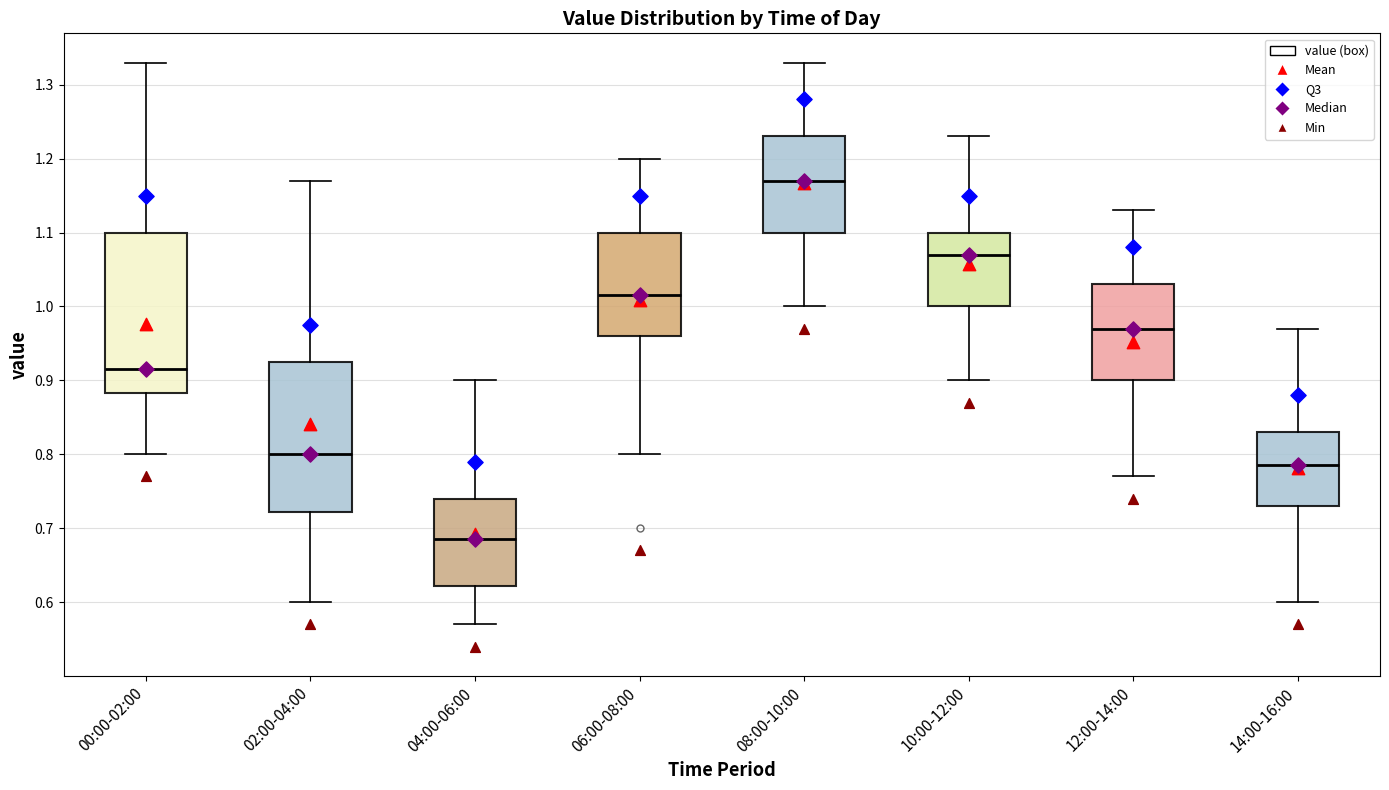

Reading left to right, transcribe this box plot: for each box, give where its median line is, the range the box spans, and where its two whiskers end, as read against the y-axis. The values are not printed on the chart, so give them approximately, as read against the axis.

00:00-02:00: median 0.92, box 0.88 to 1.10, whiskers 0.80 to 1.33
02:00-04:00: median 0.80, box 0.72 to 0.93, whiskers 0.60 to 1.17
04:00-06:00: median 0.69, box 0.62 to 0.74, whiskers 0.57 to 0.90
06:00-08:00: median 1.02, box 0.96 to 1.10, whiskers 0.80 to 1.20
08:00-10:00: median 1.17, box 1.10 to 1.23, whiskers 1.00 to 1.33
10:00-12:00: median 1.07, box 1.00 to 1.10, whiskers 0.90 to 1.23
12:00-14:00: median 0.97, box 0.90 to 1.03, whiskers 0.77 to 1.13
14:00-16:00: median 0.79, box 0.73 to 0.83, whiskers 0.60 to 0.97